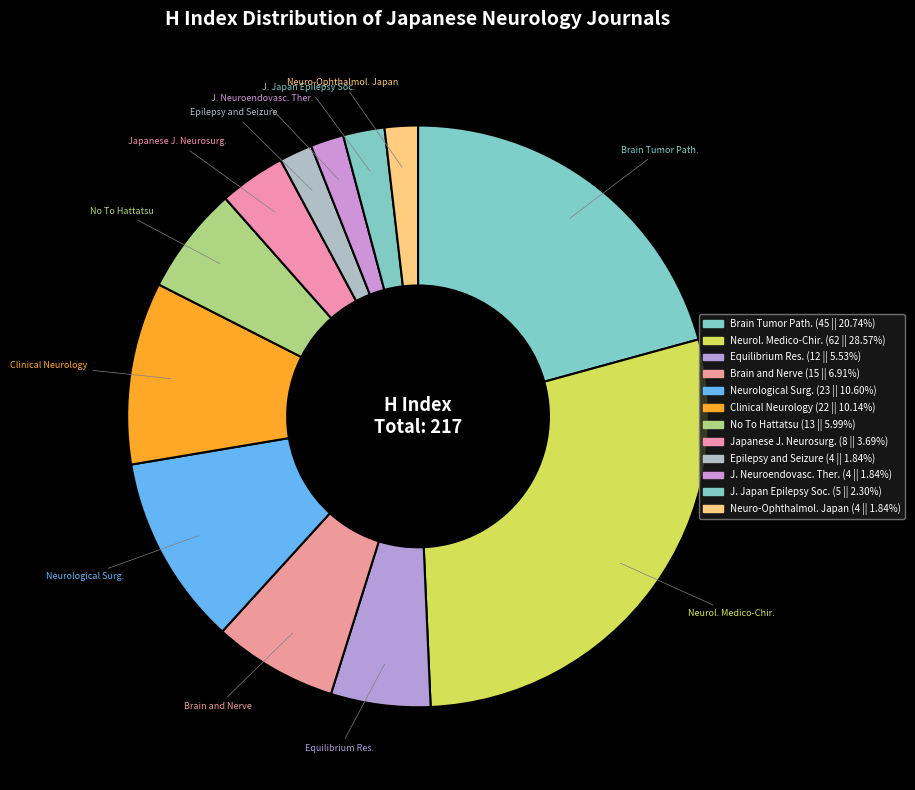

To the nearest percent, what is the difference between the largest and smallest slice percentages?

27%